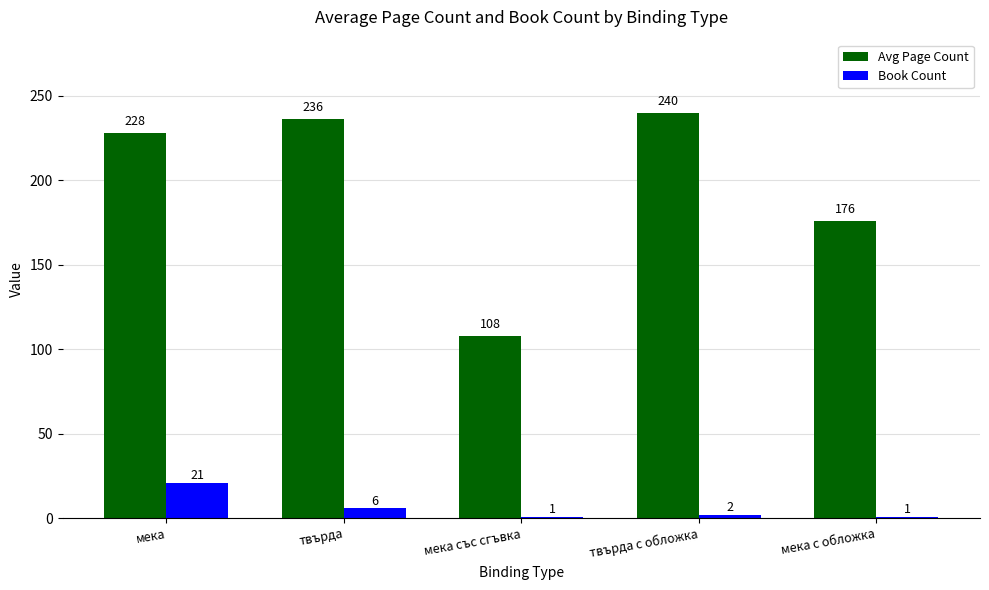

Reading left to right, list all the values displayed in this chart.

Avg Page Count: мека=228	твърда=236	мека със сгъвка=108	твърда с обложка=240	мека с обложка=176
Book Count: мека=21	твърда=6	мека със сгъвка=1	твърда с обложка=2	мека с обложка=1